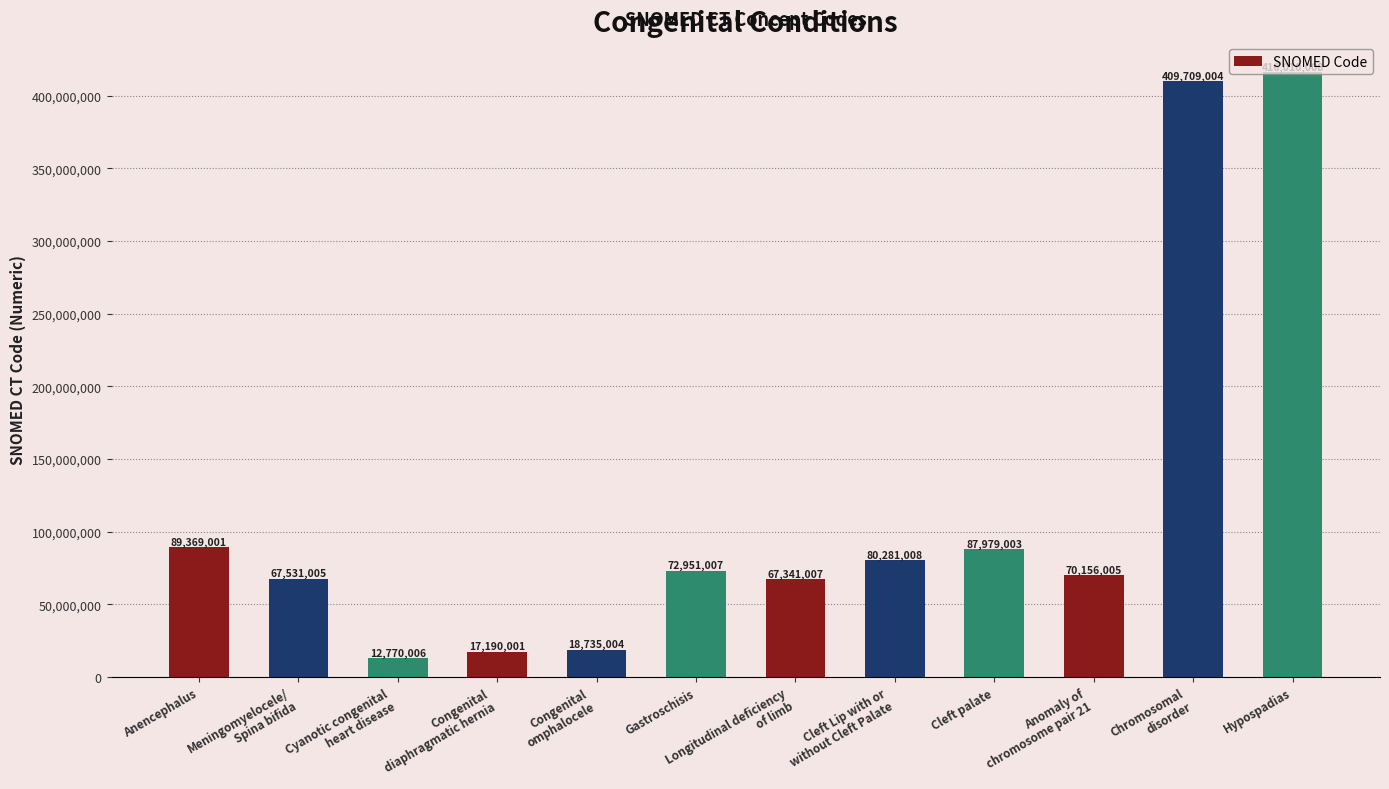

What is the difference between the second highest and minimum values?

396938998